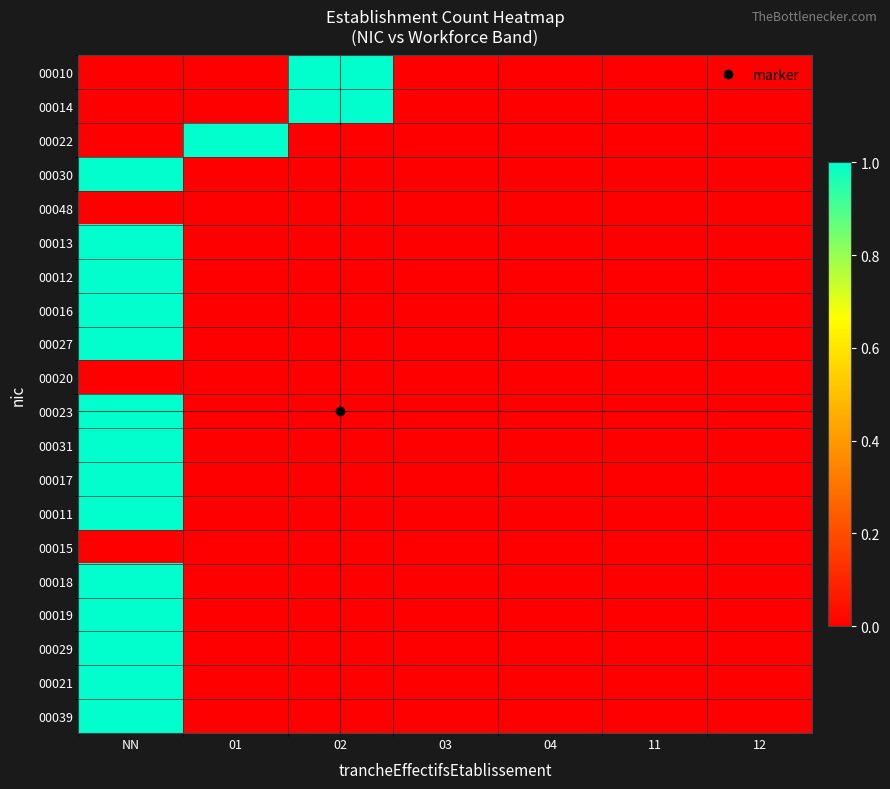

Reading left to right, transcribe all the data shown in this chart.

00010: NN=0	01=0	02=1	03=0	04=0	11=0	12=0
00014: NN=0	01=0	02=1	03=0	04=0	11=0	12=0
00022: NN=0	01=1	02=0	03=0	04=0	11=0	12=0
00030: NN=1	01=0	02=0	03=0	04=0	11=0	12=0
00048: NN=0	01=0	02=0	03=0	04=0	11=0	12=0
00013: NN=1	01=0	02=0	03=0	04=0	11=0	12=0
00012: NN=1	01=0	02=0	03=0	04=0	11=0	12=0
00016: NN=1	01=0	02=0	03=0	04=0	11=0	12=0
00027: NN=1	01=0	02=0	03=0	04=0	11=0	12=0
00020: NN=0	01=0	02=0	03=0	04=0	11=0	12=0
00023: NN=1	01=0	02=0	03=0	04=0	11=0	12=0
00031: NN=1	01=0	02=0	03=0	04=0	11=0	12=0
00017: NN=1	01=0	02=0	03=0	04=0	11=0	12=0
00011: NN=1	01=0	02=0	03=0	04=0	11=0	12=0
00015: NN=0	01=0	02=0	03=0	04=0	11=0	12=0
00018: NN=1	01=0	02=0	03=0	04=0	11=0	12=0
00019: NN=1	01=0	02=0	03=0	04=0	11=0	12=0
00029: NN=1	01=0	02=0	03=0	04=0	11=0	12=0
00021: NN=1	01=0	02=0	03=0	04=0	11=0	12=0
00039: NN=1	01=0	02=0	03=0	04=0	11=0	12=0